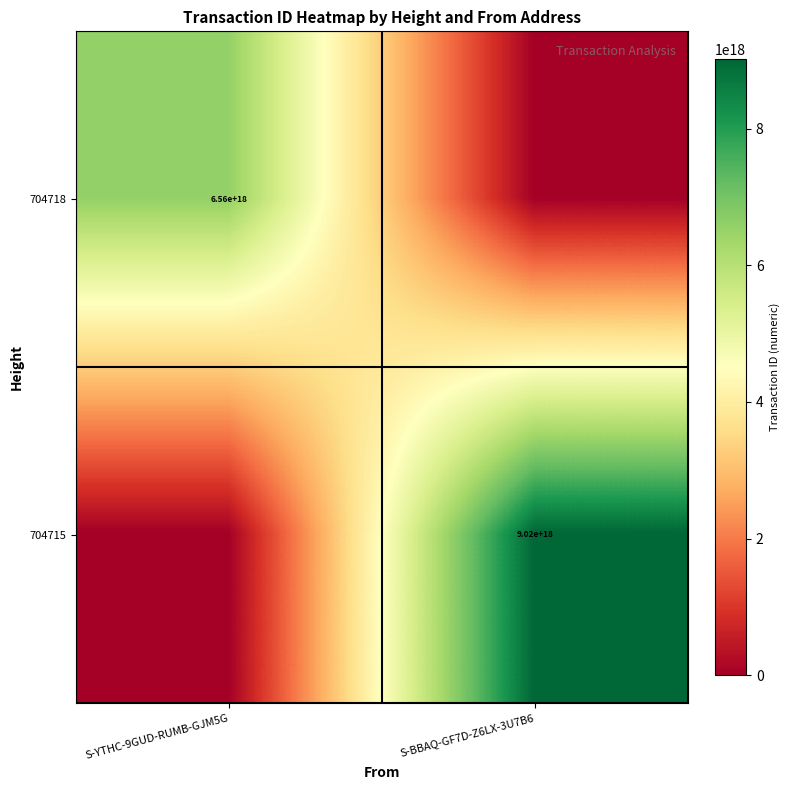

Which has a higher value, S-BBAQ-GF7D-Z6LX-3U7B6 or S-YTHC-9GUD-RUMB-GJM5G?

S-YTHC-9GUD-RUMB-GJM5G